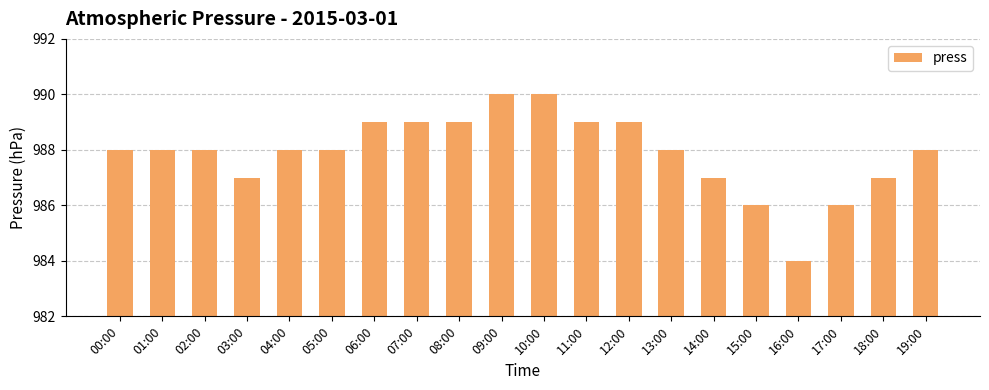

Count the values in the range 987 to 989.

15